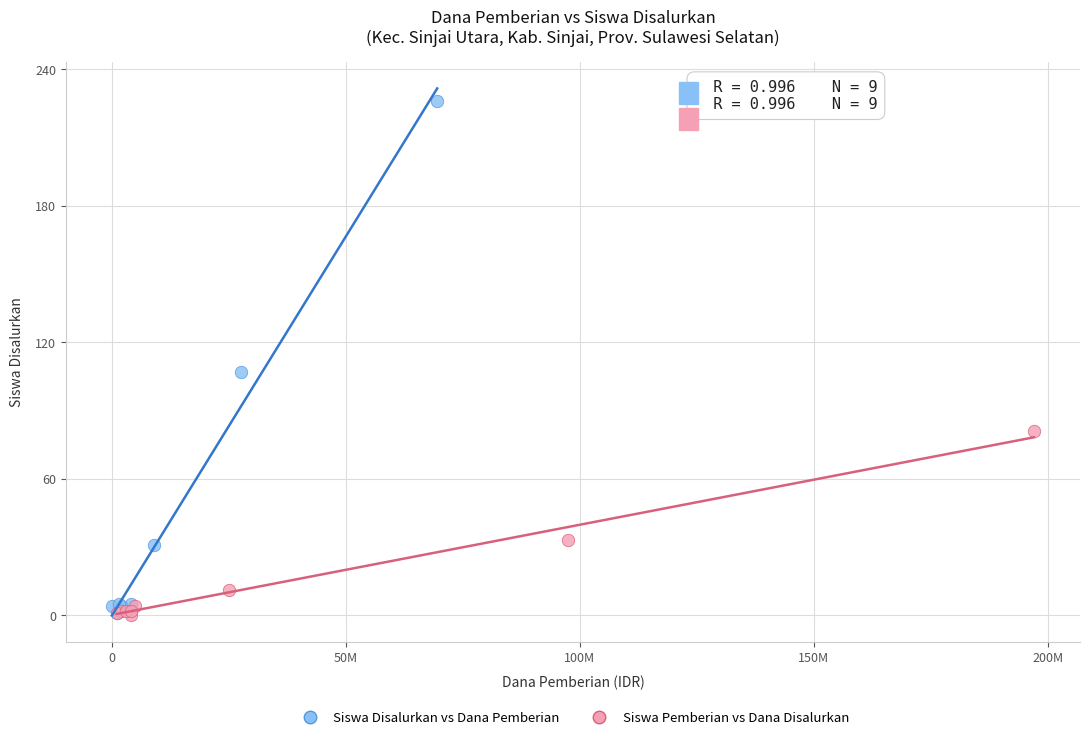

Which series has the largest Y range (max minus min)?

Siswa Disalurkan vs Dana Pemberian